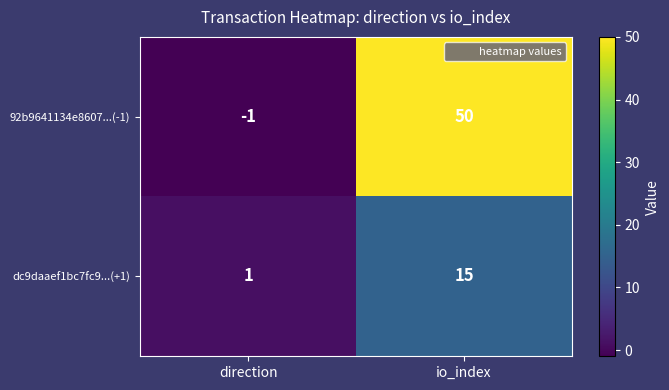

Where is dc9daaef1bc7fc9...(+1) nearest to the value 8?

direction